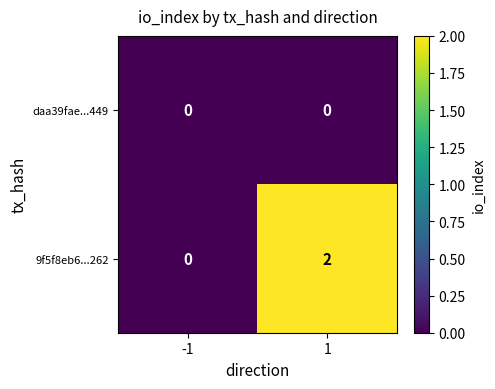

Reading left to right, what are all the values shown in this chart?

daa39fae...449: 0	0
9f5f8eb6...262: 0	2